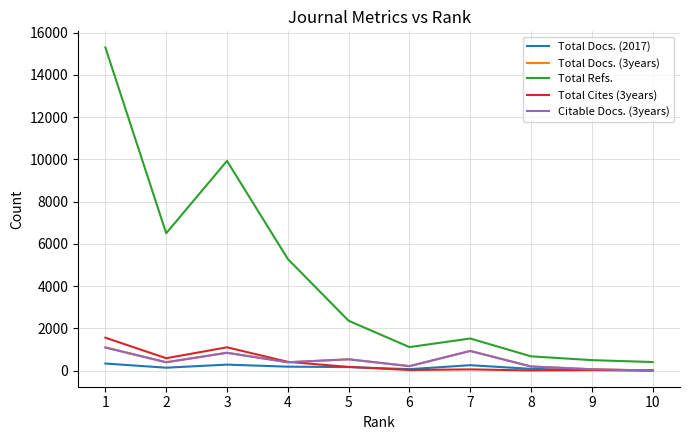

The value of Total Refs. at 7 is 1519. True or false?

True